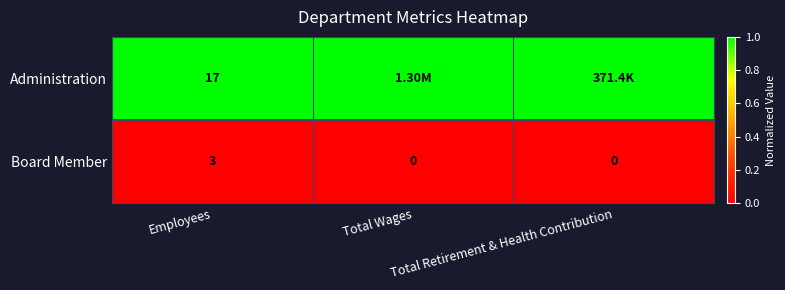

What is the sum of all Board Member values?

3